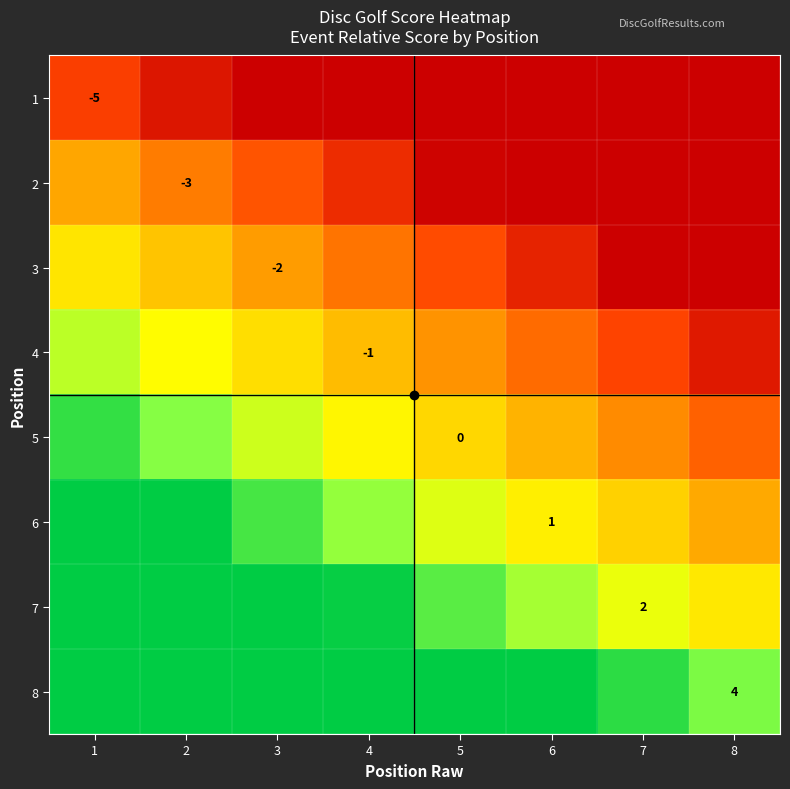

What is the total value across all series at 1?

32.0